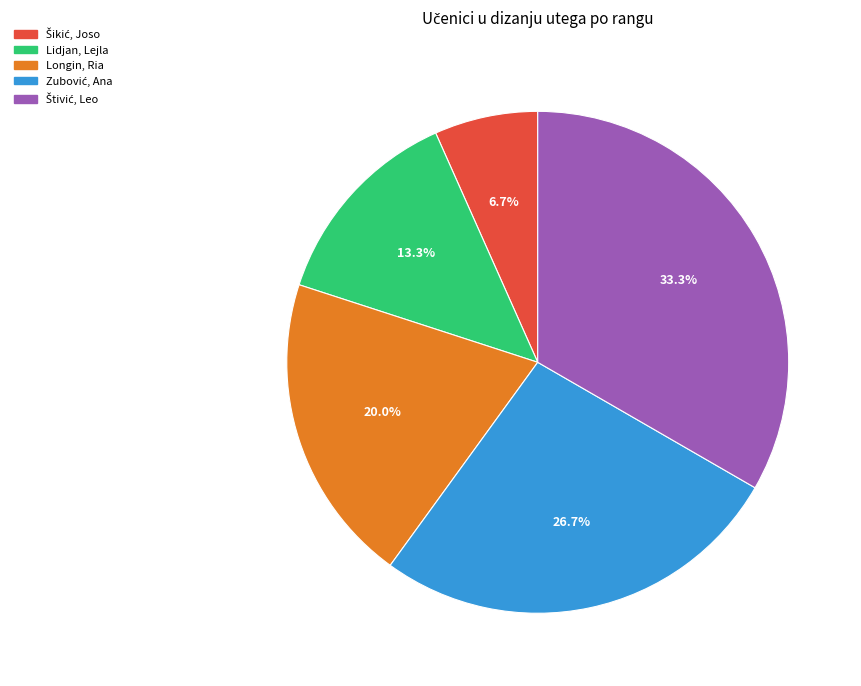

Does Lidjan, Lejla account for over 50% of the chart?

No